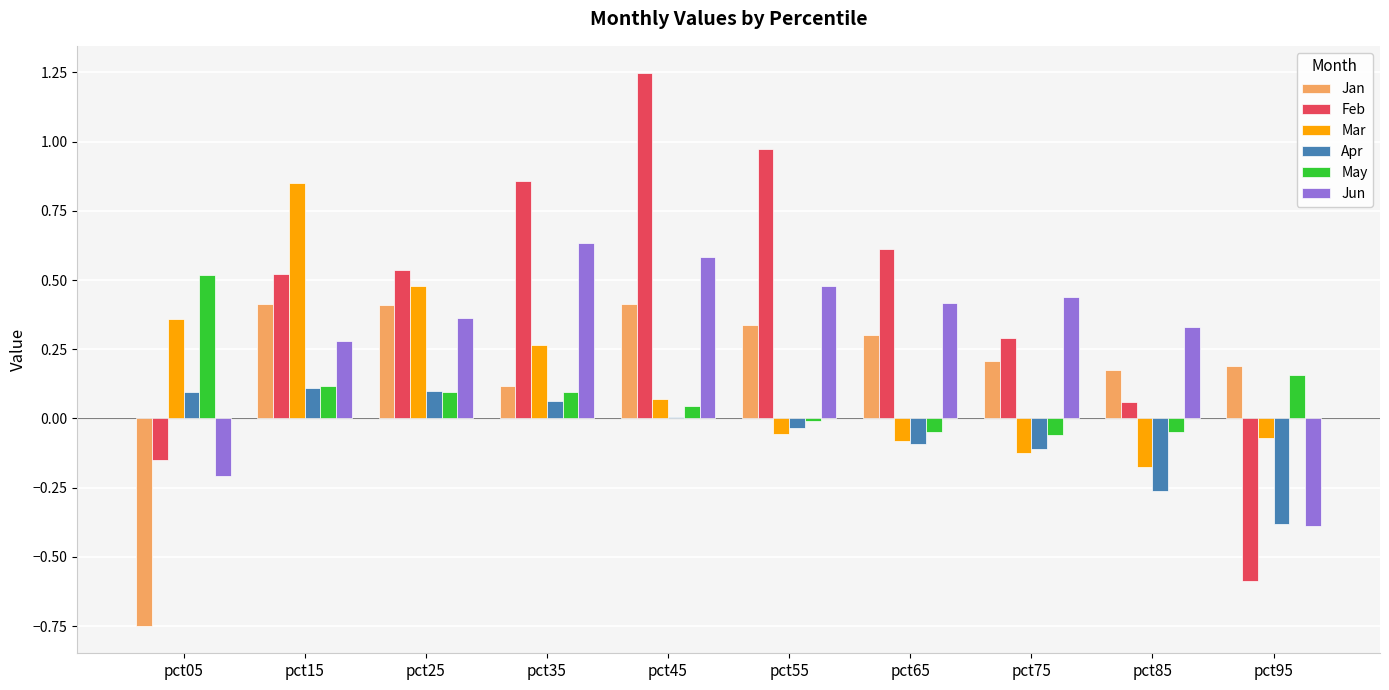

Between pct35 and pct95, which series saw the biggest shift?

Feb